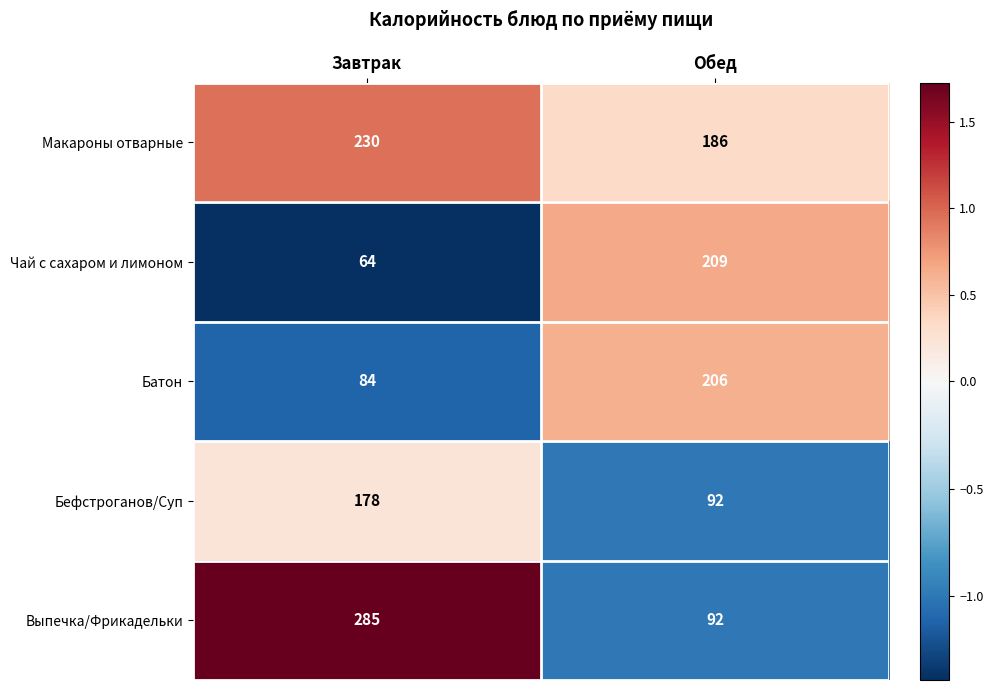

Reading left to right, extract all data points from this chart.

Макароны отварные: Завтрак=230	Обед=186
Чай с сахаром и лимоном: Завтрак=64	Обед=209
Батон: Завтрак=84	Обед=206
Бефстроганов/Суп: Завтрак=178	Обед=92
Выпечка/Фрикадельки: Завтрак=285	Обед=92